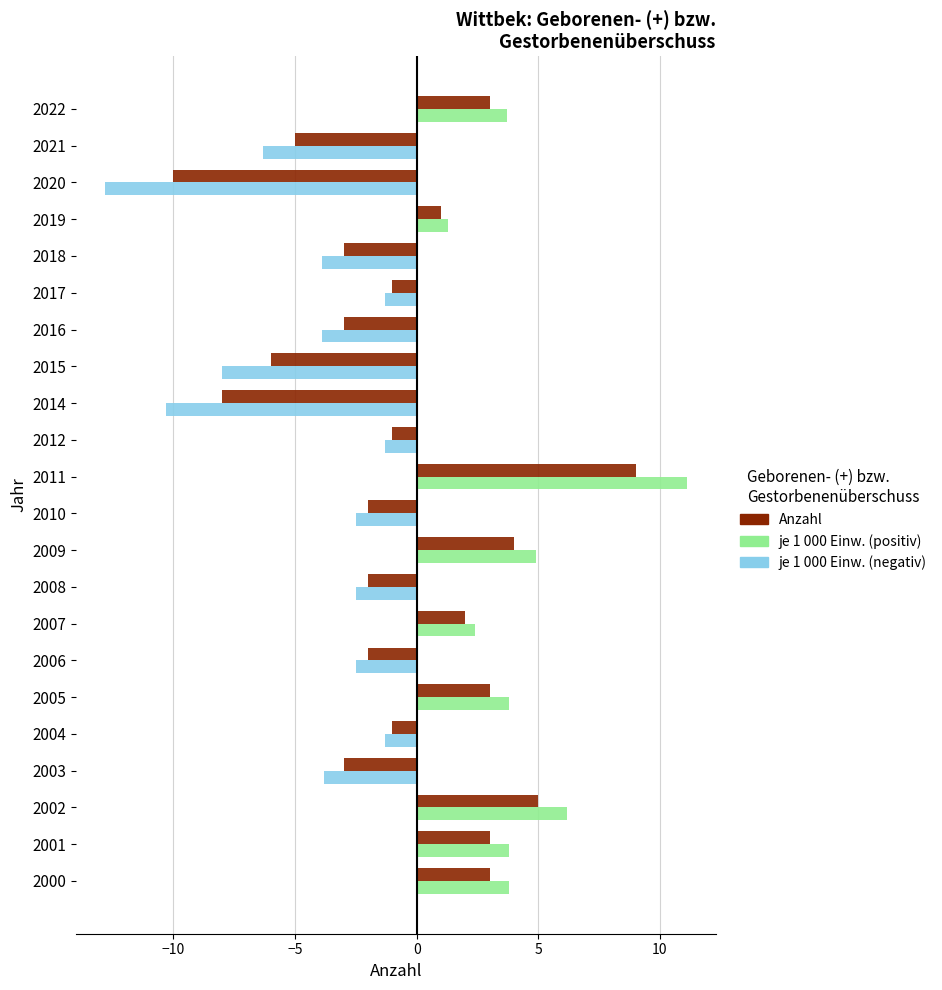

At which category is the sum across all series the highest?

2011